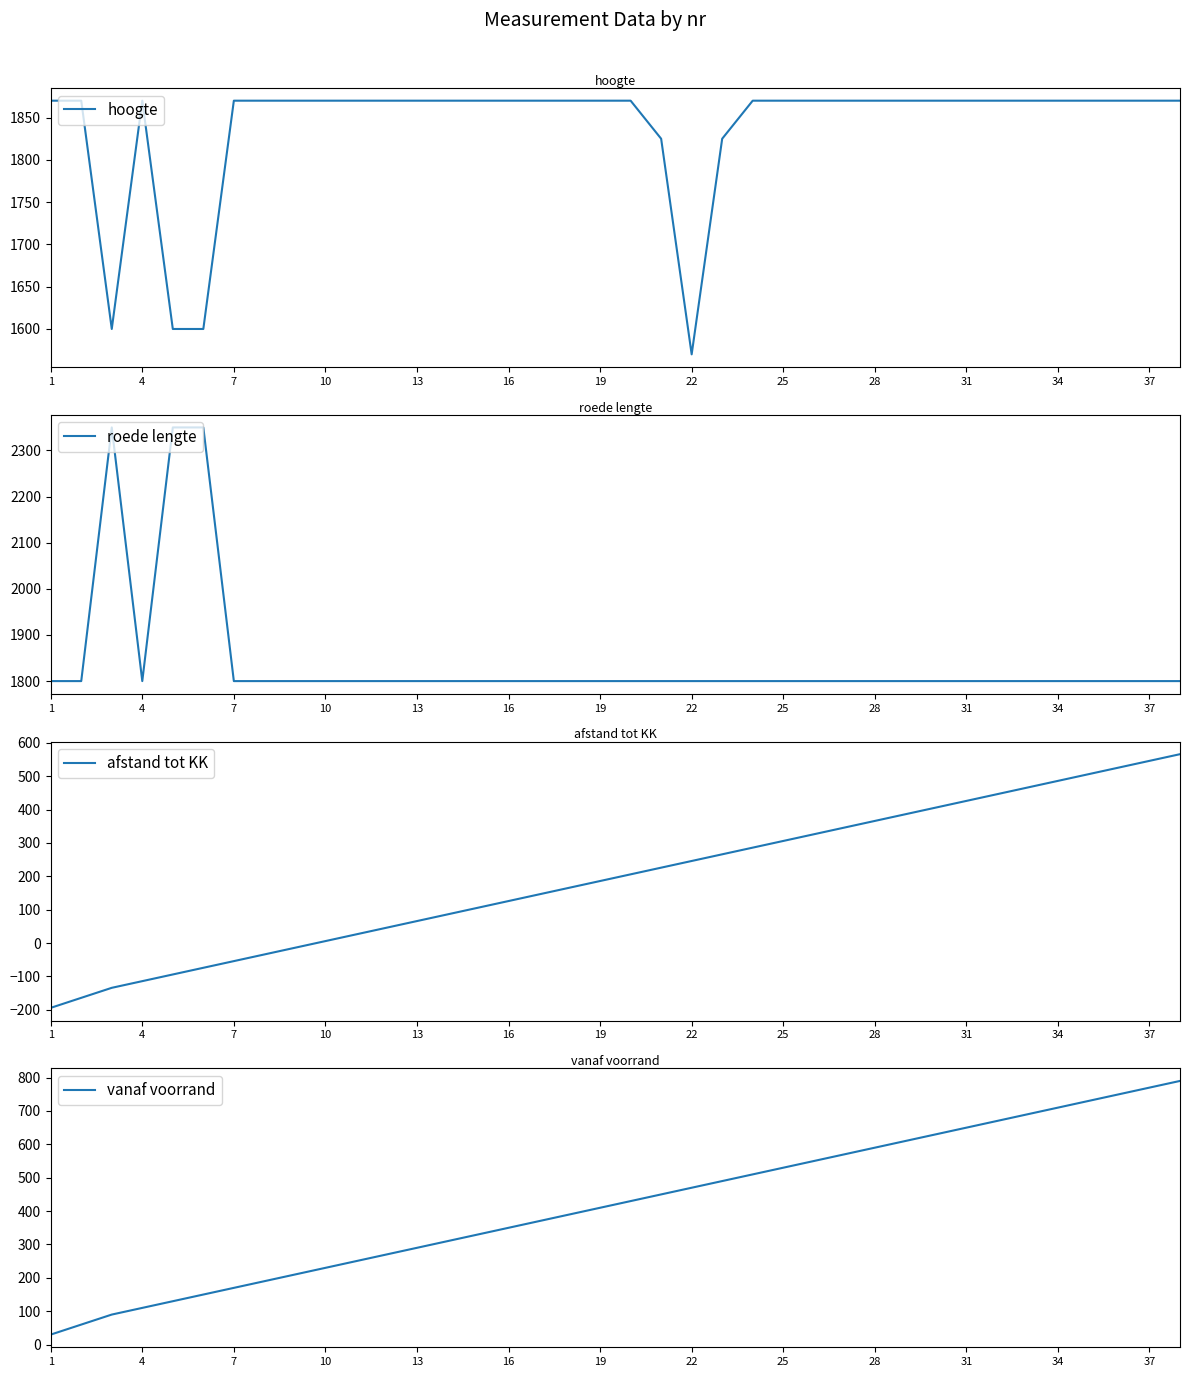

How many values in afstand tot KK are below zero?

9